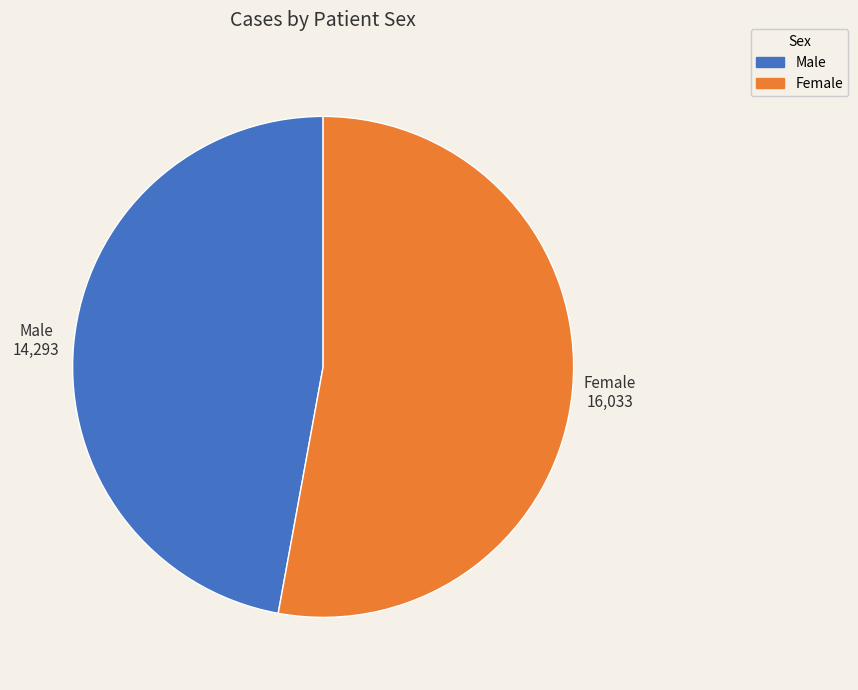

Which has a higher value, Female or Male?

Female